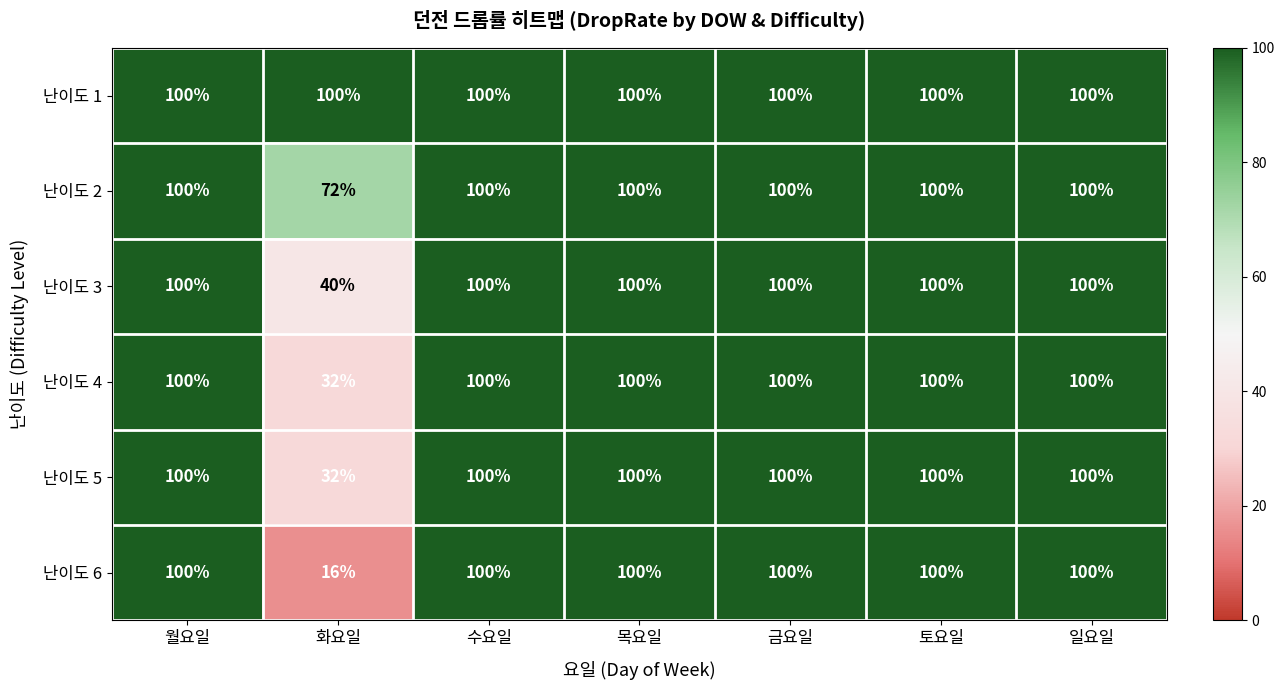

What is the minimum value shown in the chart?

16